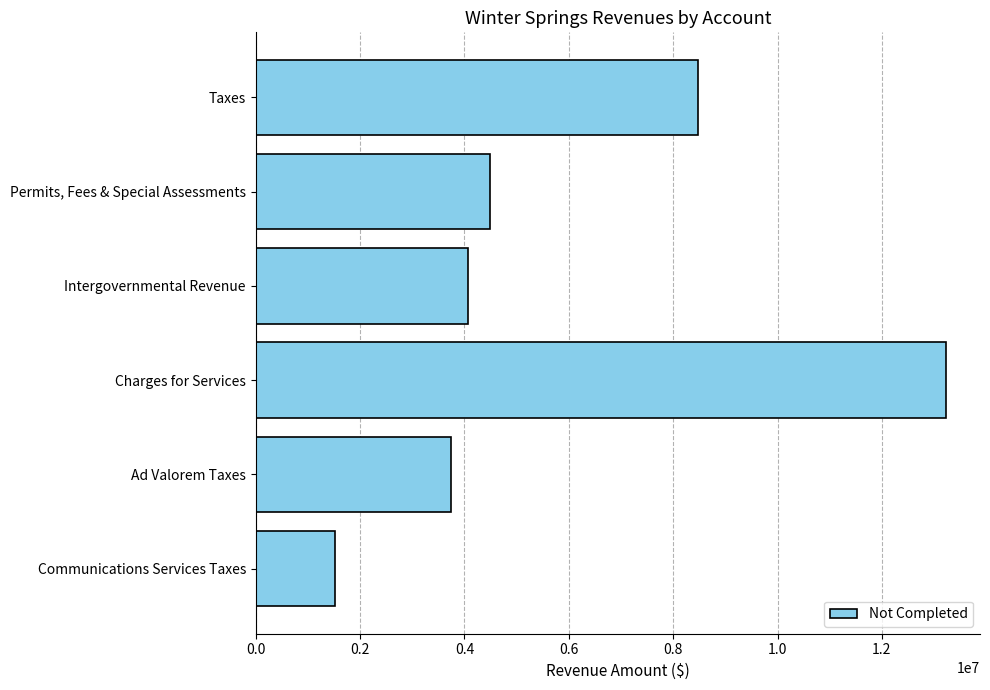

Rank the categories by value from lowest to highest.

Communications Services Taxes, Ad Valorem Taxes, Intergovernmental Revenue, Permits, Fees & Special Assessments, Taxes, Charges for Services